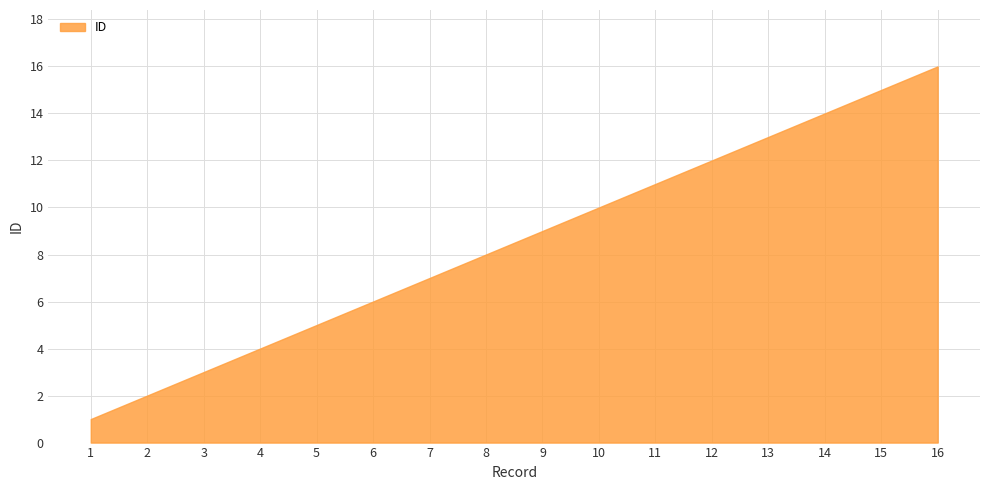

Rank the categories by value from lowest to highest.

1, 2, 3, 4, 5, 6, 7, 8, 9, 10, 11, 12, 13, 14, 15, 16